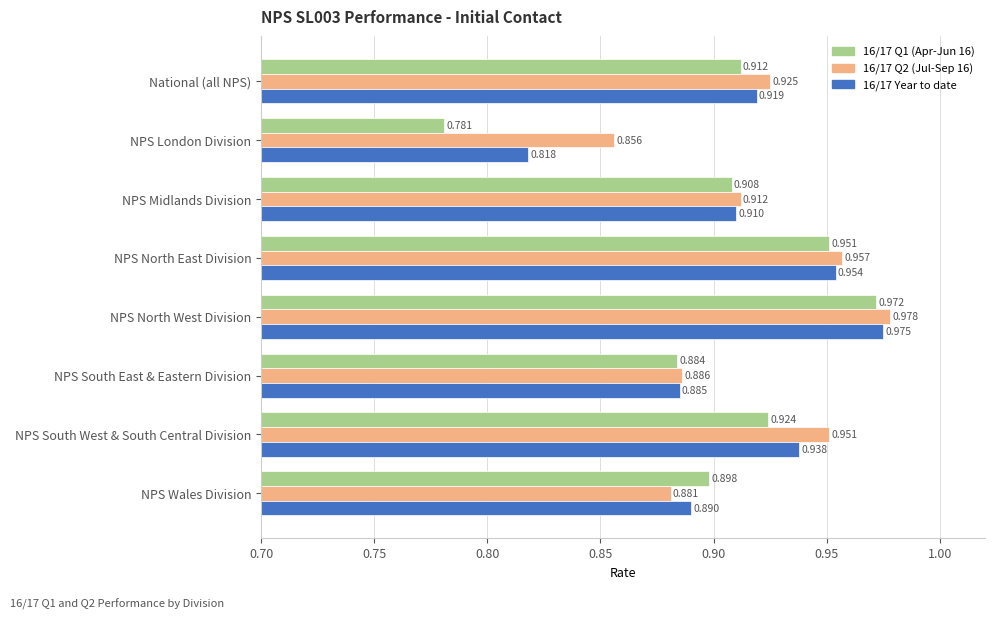

At which label is 16/17 Q2 (Jul-Sep 16) closest to 0?

NPS London Division